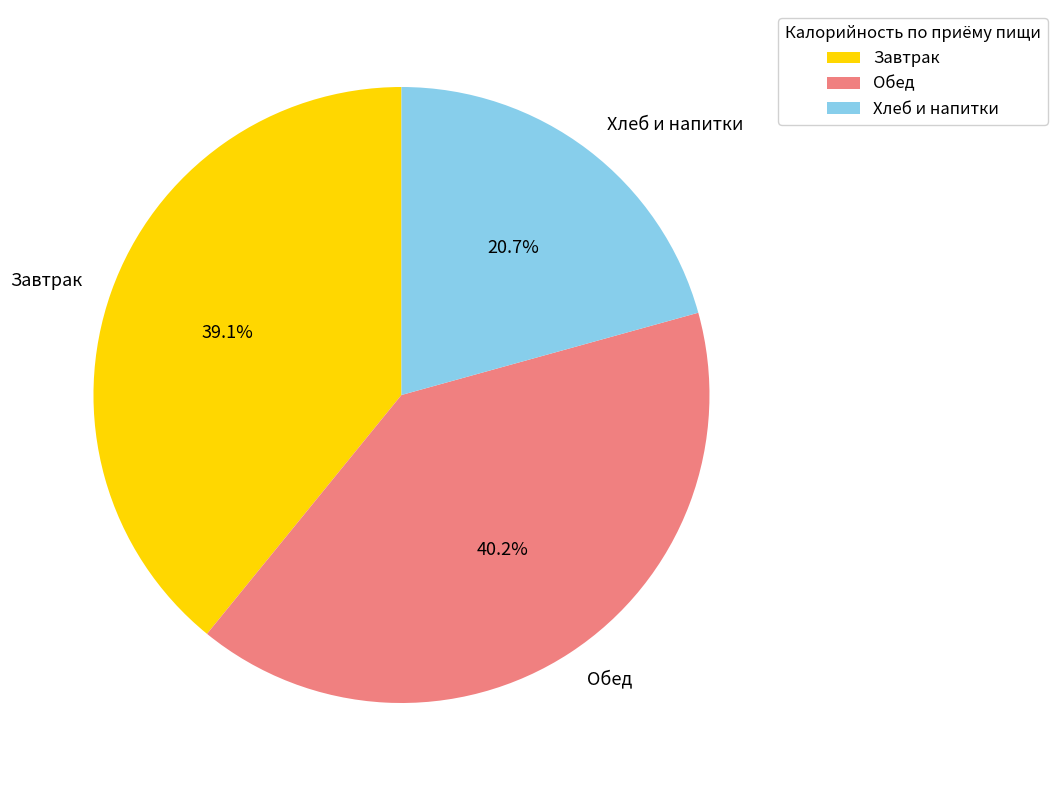

What is the ratio of the value at Обед to the value at Завтрак?

1.0